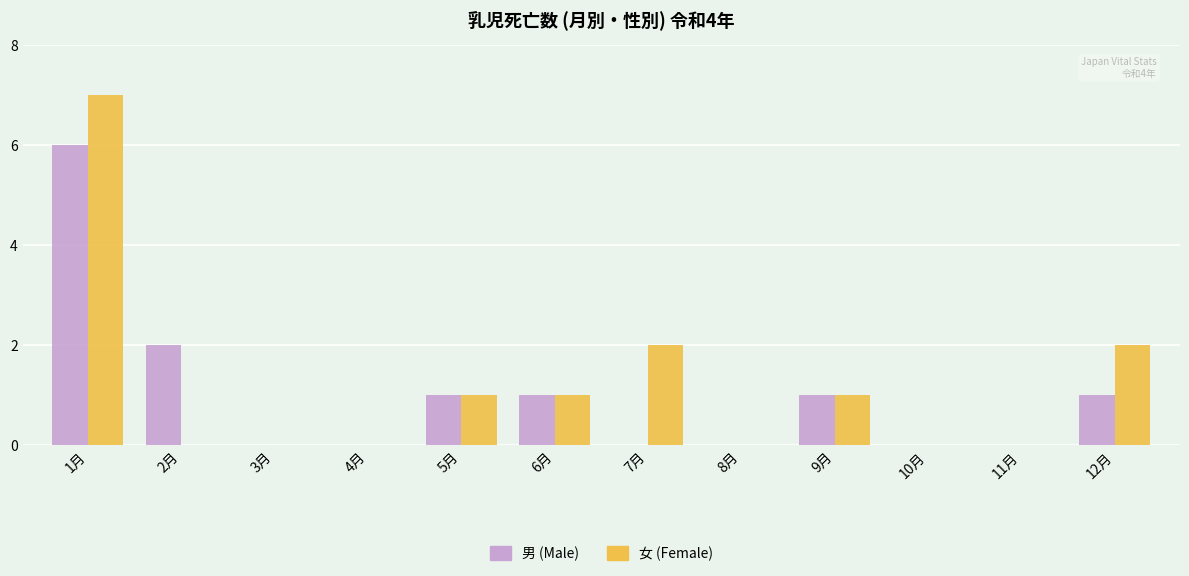

The 男 (Male) series shows 1 at 5月. True or false?

True